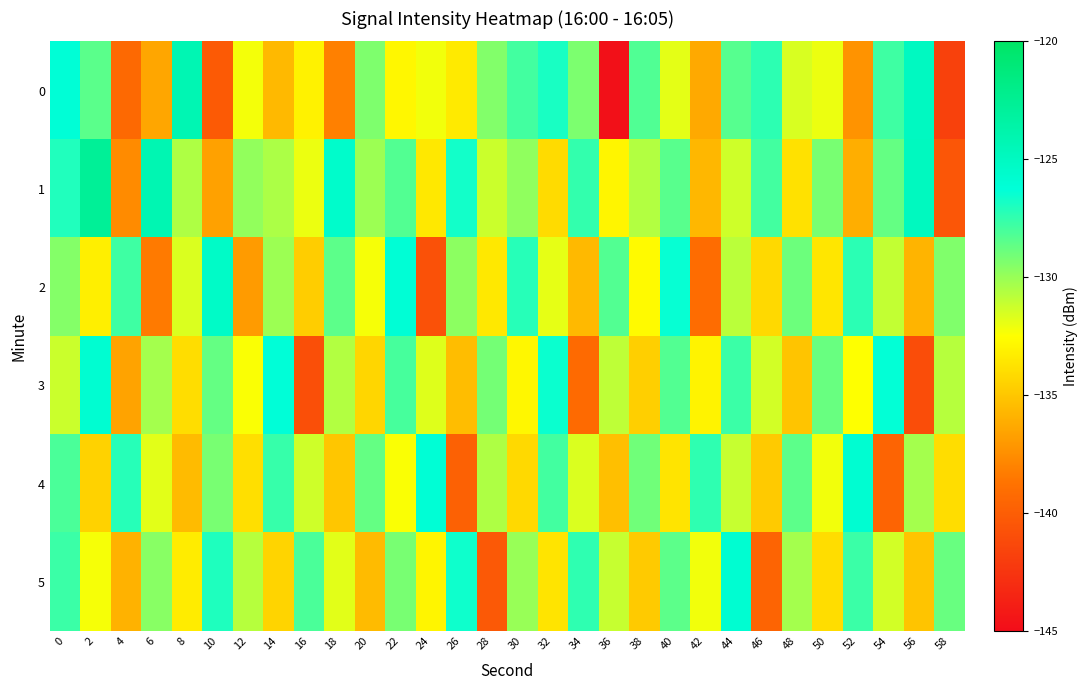

Reading left to right, list all the values displayed in this chart.

0: 0=-126.1	2=-128.5	4=-139.3	6=-136.4	8=-124.2	10=-140.2	12=-132.3	14=-135.6	16=-133.1	18=-138.1	20=-129.3	22=-132.8	24=-132.2	26=-133.4	28=-129.4	30=-127.9	32=-126.9	34=-129.3	36=-144.7	38=-128.2	40=-131.8	42=-136.3	44=-128.4	46=-127.3	48=-131.6	50=-132.0	52=-137.3	54=-127.8	56=-125.0	58=-141.7
1: 0=-127.1	2=-122.7	4=-137.7	6=-124.2	8=-130.5	10=-136.7	12=-129.8	14=-130.5	16=-132.0	18=-125.5	20=-130.1	22=-128.3	24=-133.5	26=-126.7	28=-131.2	30=-129.8	32=-134.1	34=-127.5	36=-132.9	38=-130.6	40=-128.4	42=-135.7	44=-131.3	46=-127.9	48=-133.8	50=-129.2	52=-136.1	54=-128.7	56=-124.9	58=-140.5
2: 0=-129.5	2=-133.2	4=-127.8	6=-138.4	8=-131.6	10=-125.3	12=-136.9	14=-130.1	16=-134.7	18=-128.5	20=-132.3	22=-126.1	24=-140.8	26=-129.7	28=-133.5	30=-127.2	32=-131.9	34=-135.6	36=-128.3	38=-132.7	40=-126.4	42=-139.1	44=-130.8	46=-134.2	48=-128.9	50=-133.6	52=-127.3	54=-131.0	56=-135.8	58=-129.4
3: 0=-131.2	2=-125.9	4=-136.6	6=-130.3	8=-134.0	10=-128.7	12=-132.4	14=-126.2	16=-140.9	18=-130.6	20=-134.3	22=-128.0	24=-131.7	26=-135.4	28=-129.1	30=-132.8	32=-126.5	34=-139.2	36=-130.9	38=-134.6	40=-128.3	42=-133.0	44=-127.7	46=-131.4	48=-135.1	50=-128.8	52=-132.5	54=-126.3	56=-141.0	58=-130.7
4: 0=-128.1	2=-134.5	4=-127.2	6=-131.8	8=-135.5	10=-129.2	12=-133.9	14=-127.6	16=-131.3	18=-135.0	20=-128.7	22=-132.4	24=-126.1	26=-139.8	28=-130.5	30=-134.2	32=-127.9	34=-131.6	36=-135.3	38=-129.0	40=-133.7	42=-127.4	44=-131.1	46=-134.8	48=-128.5	50=-132.2	52=-125.9	54=-139.6	56=-130.3	58=-134.0
5: 0=-127.7	2=-132.3	4=-135.9	6=-129.6	8=-133.3	10=-127.0	12=-130.7	14=-134.4	16=-128.1	18=-131.8	20=-135.5	22=-129.2	24=-132.9	26=-126.6	28=-140.3	30=-130.0	32=-133.7	34=-127.4	36=-131.1	38=-134.8	40=-128.5	42=-132.2	44=-125.9	46=-139.6	48=-130.3	50=-134.0	52=-127.7	54=-131.4	56=-135.1	58=-128.8